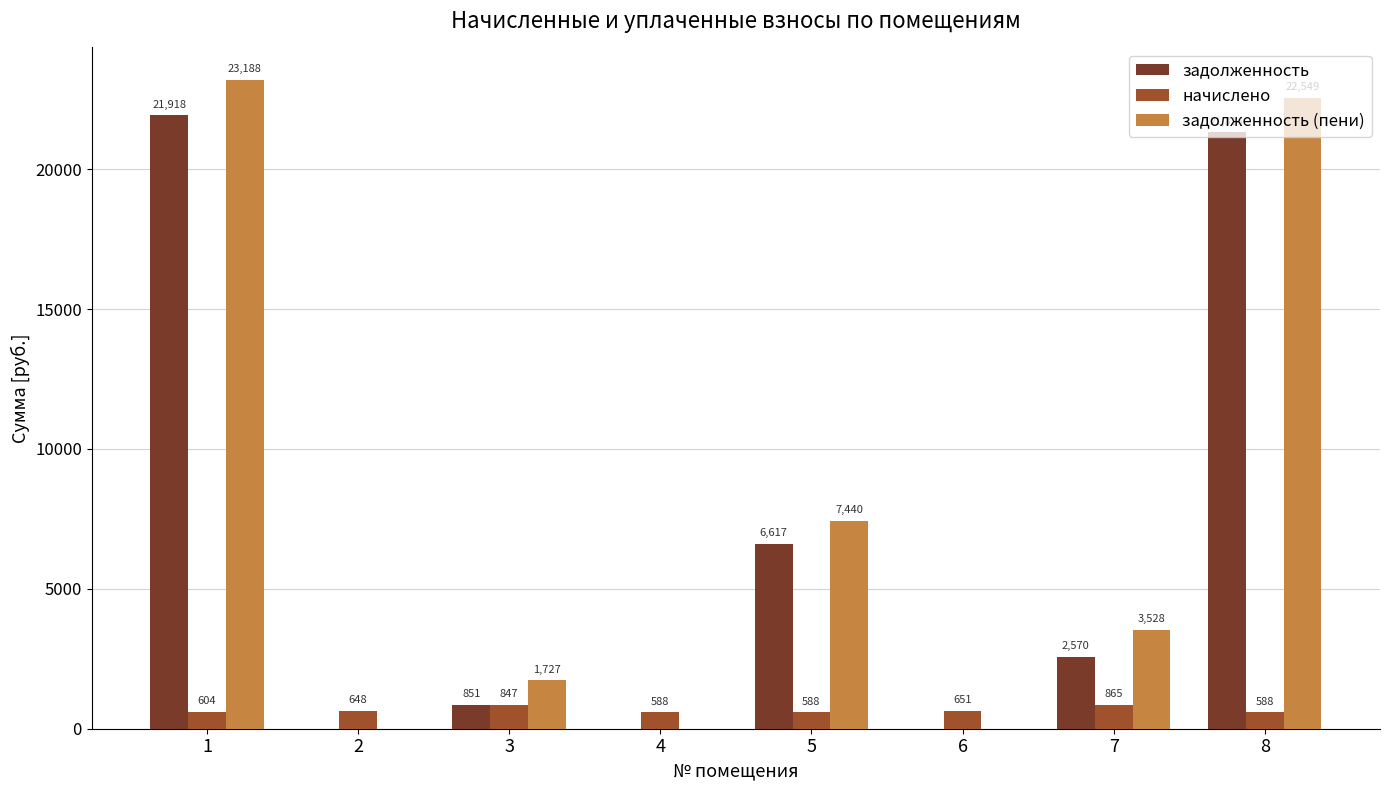

Count the number of categories in the chart.

8